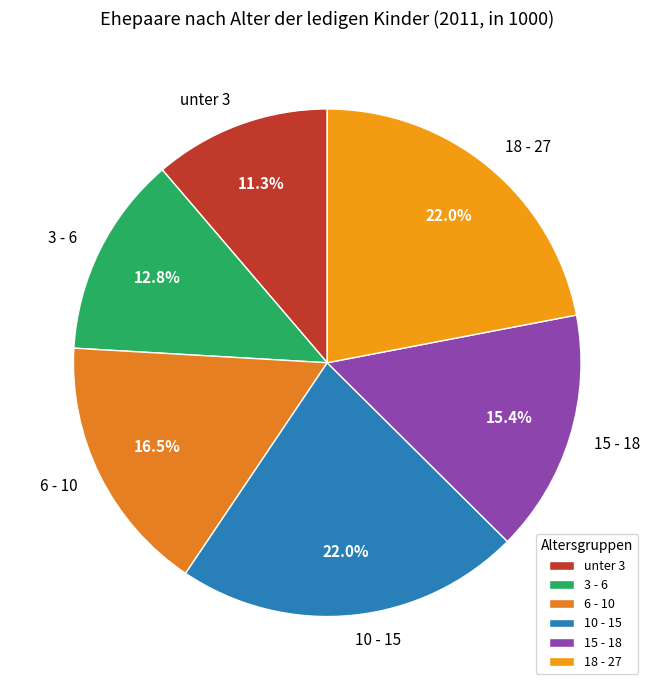

To the nearest percent, what is the difference between the largest and smallest slice percentages?

11%